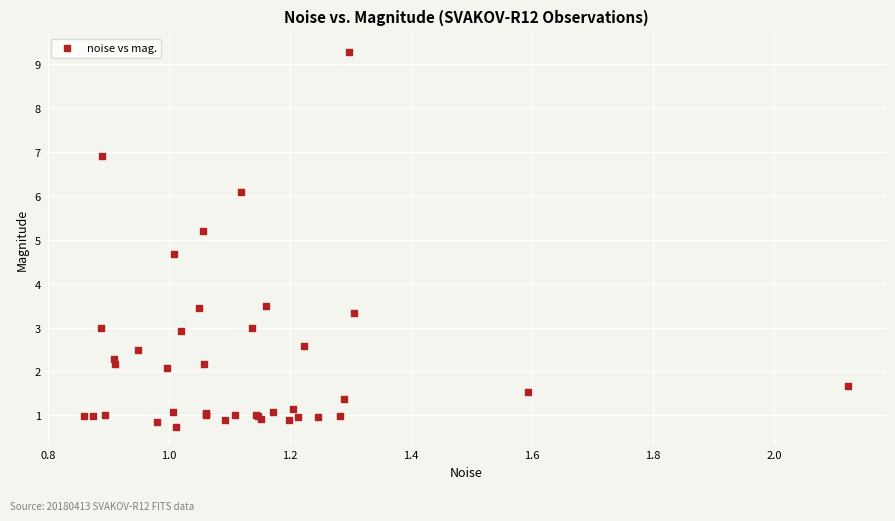

What Y value in the scatter plot is closest to 5?

5.2